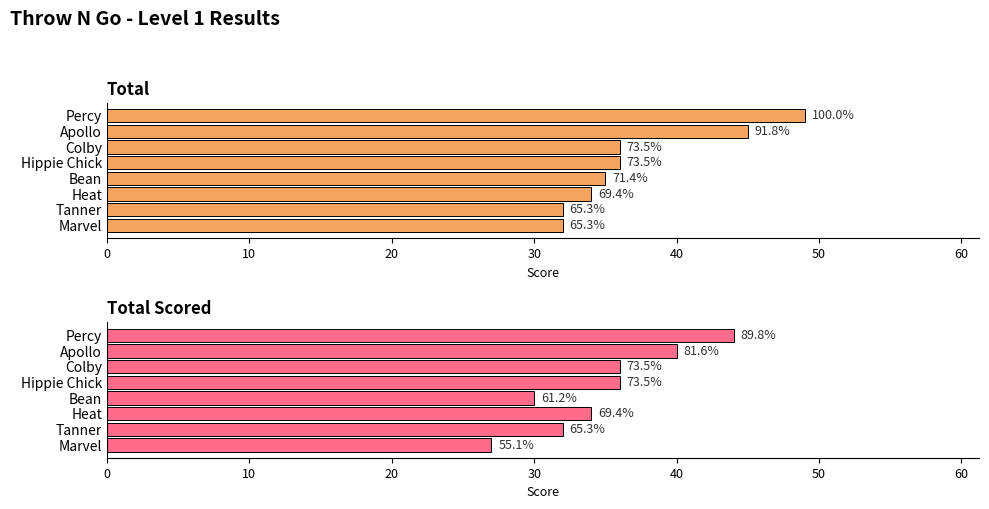

What is the minimum value shown in the chart?

27